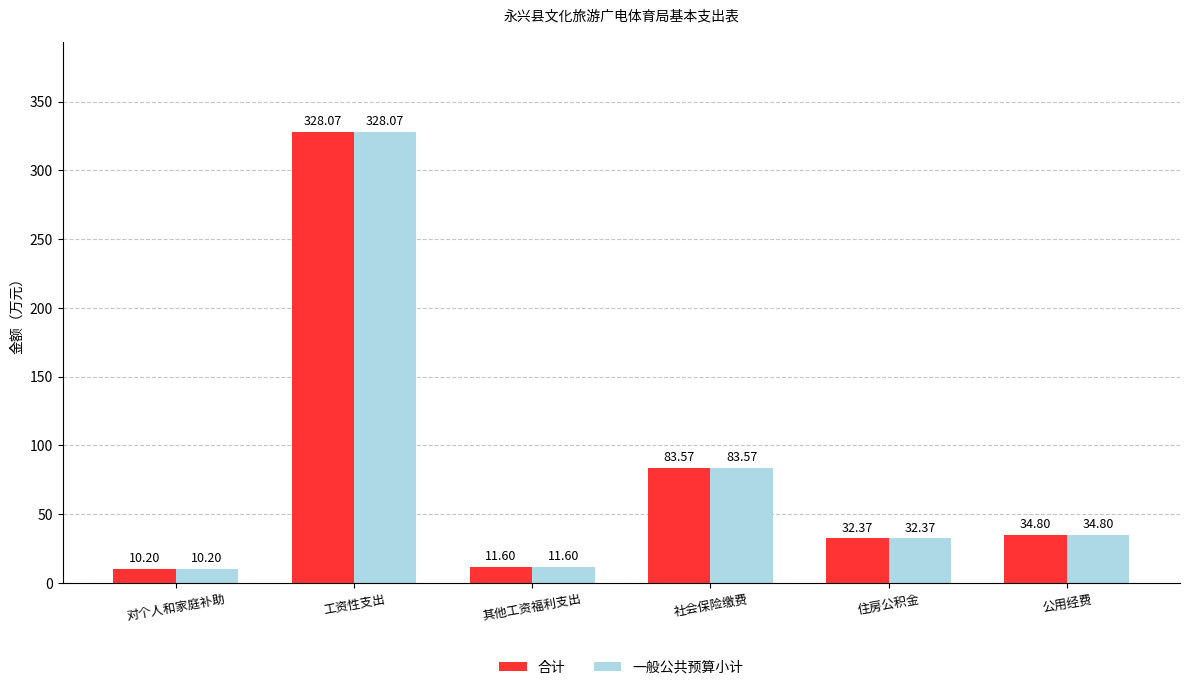

Read the 一般公共预算小计 value at 对个人和家庭补助.

10.2